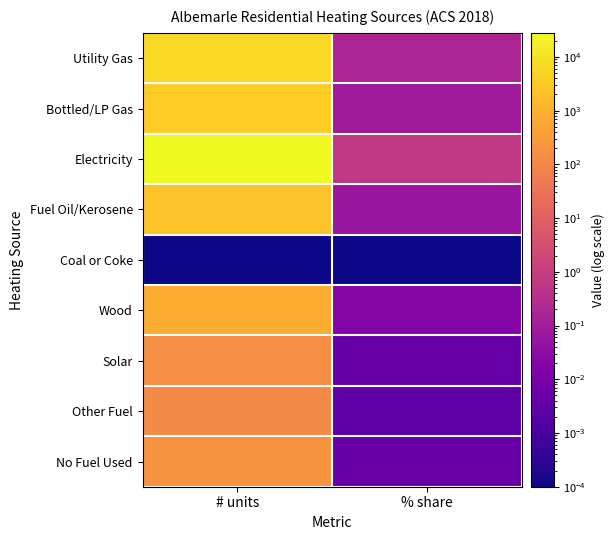

How many series are shown in this chart?

9